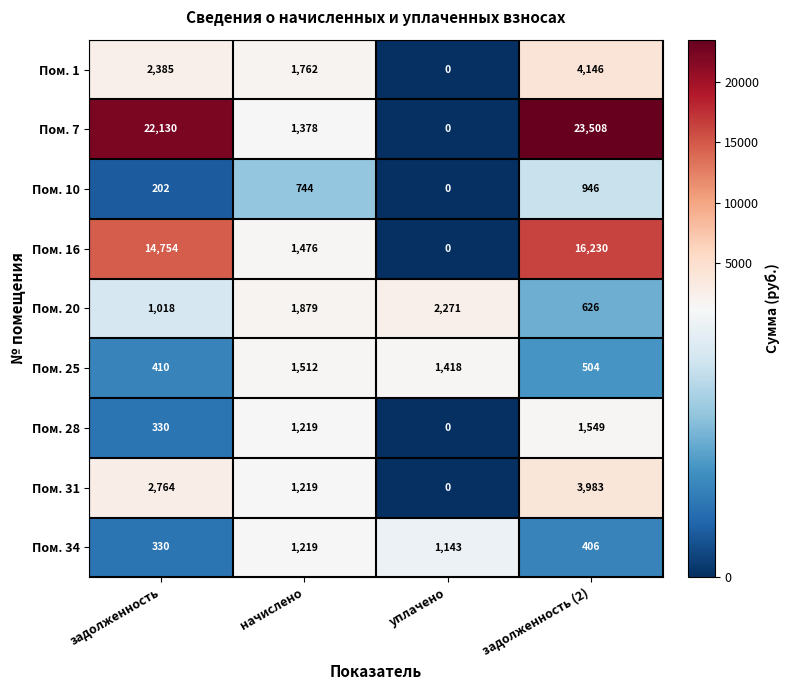

What is the total value across all series at задолженность (2)?

51898